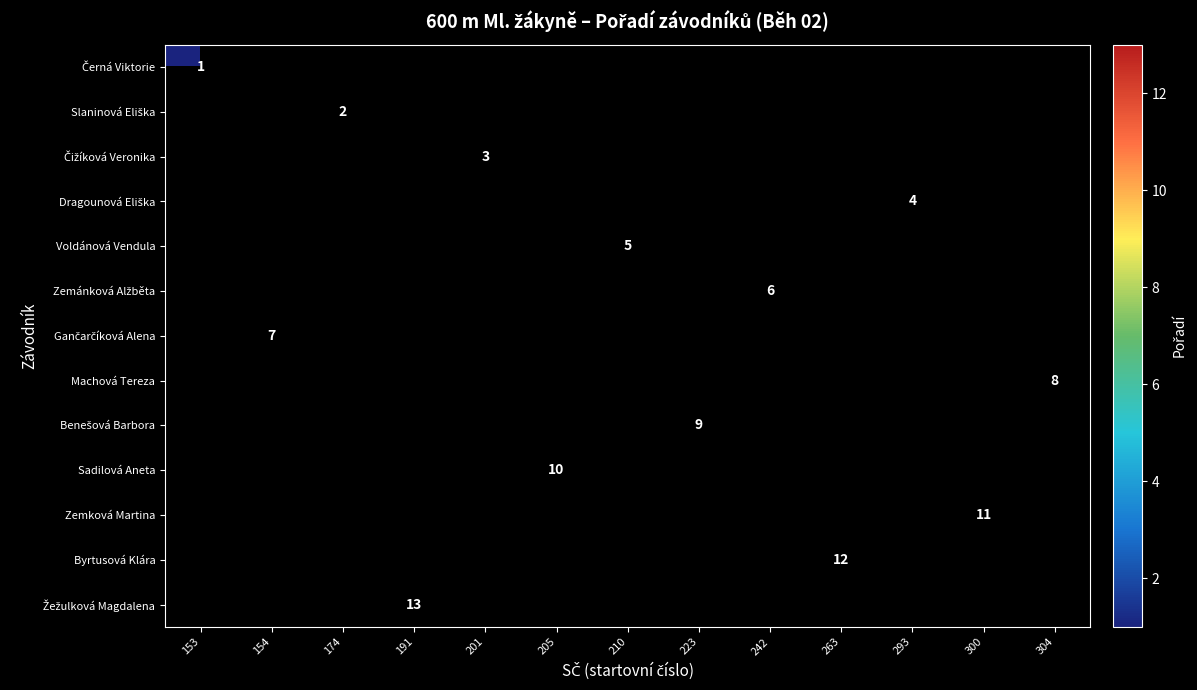

Which category has the highest value across all series?

191